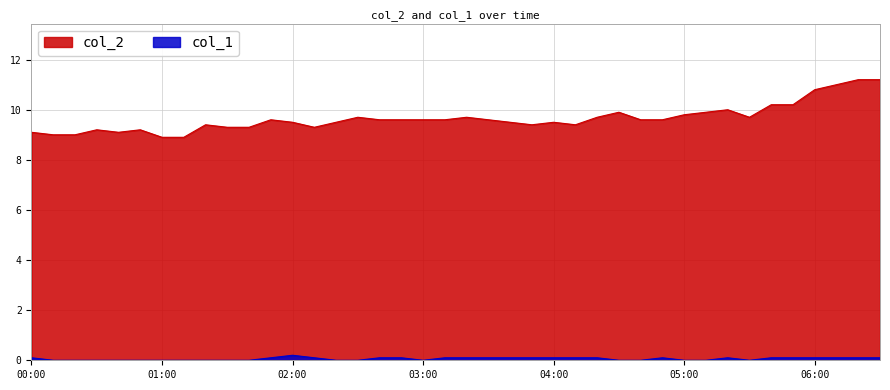

How many lines are shown in the chart?

2